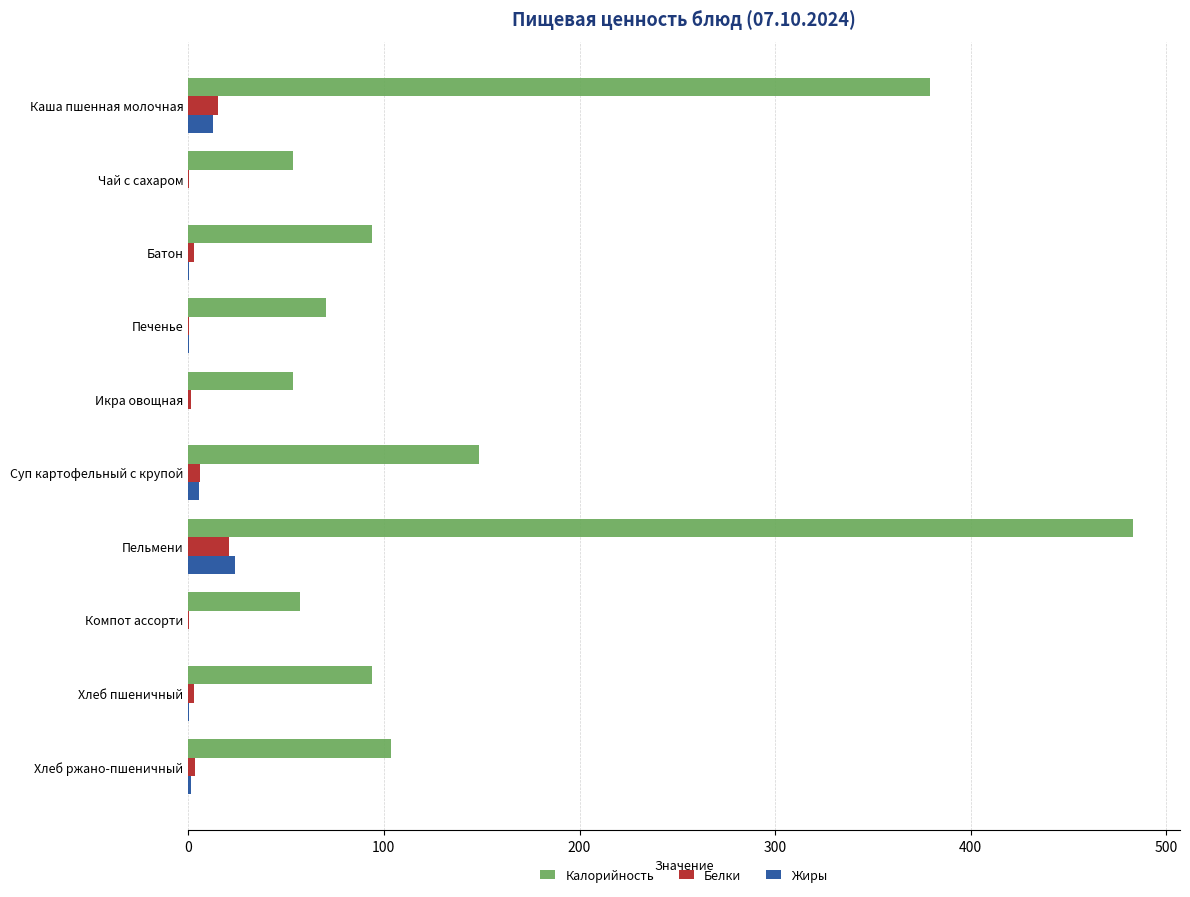

At which category is the sum across all series the highest?

Пельмени